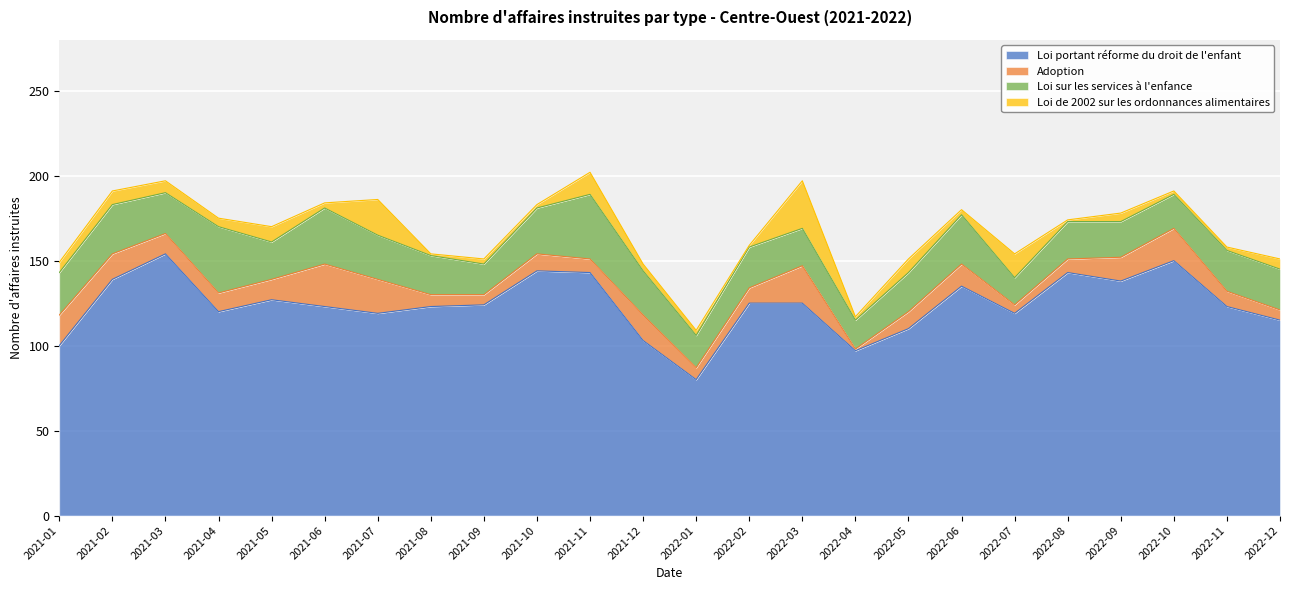

The Loi de 2002 sur les ordonnances alimentaires series shows 1 at 2022-08. True or false?

False